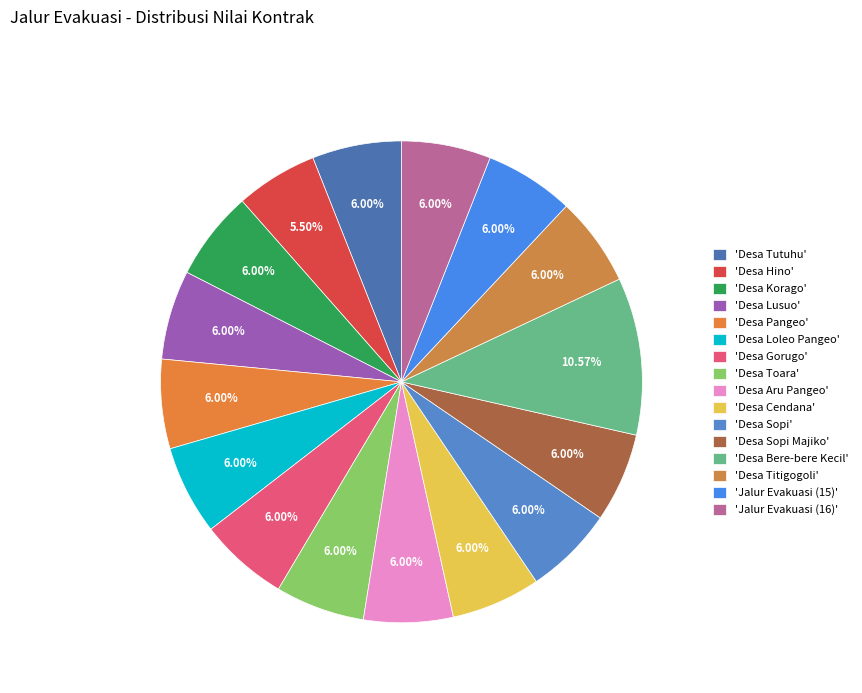

Count the number of slices in the pie.

16